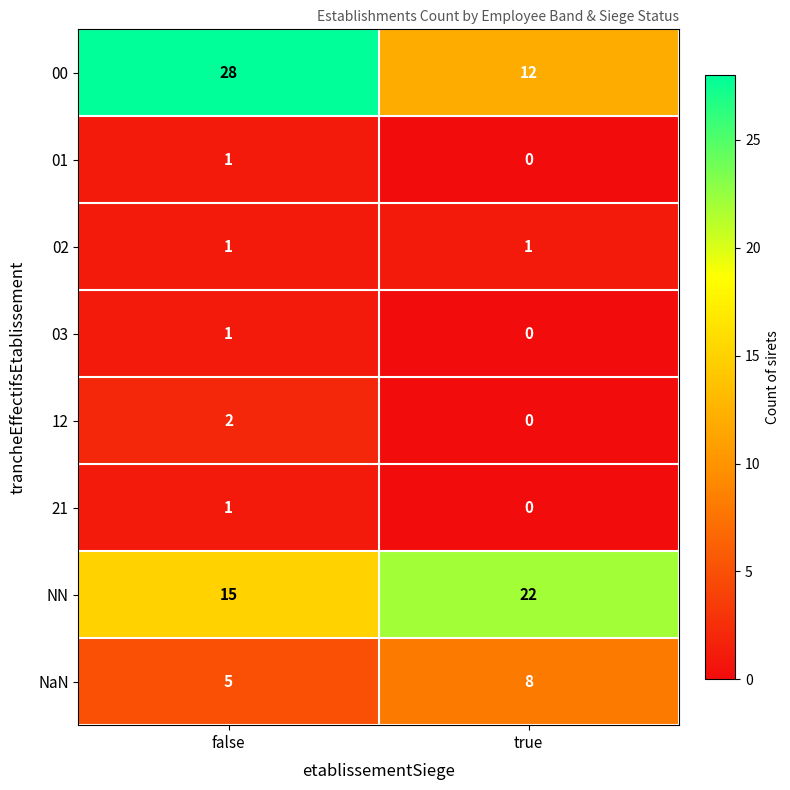

At which category is the sum across all series the highest?

false